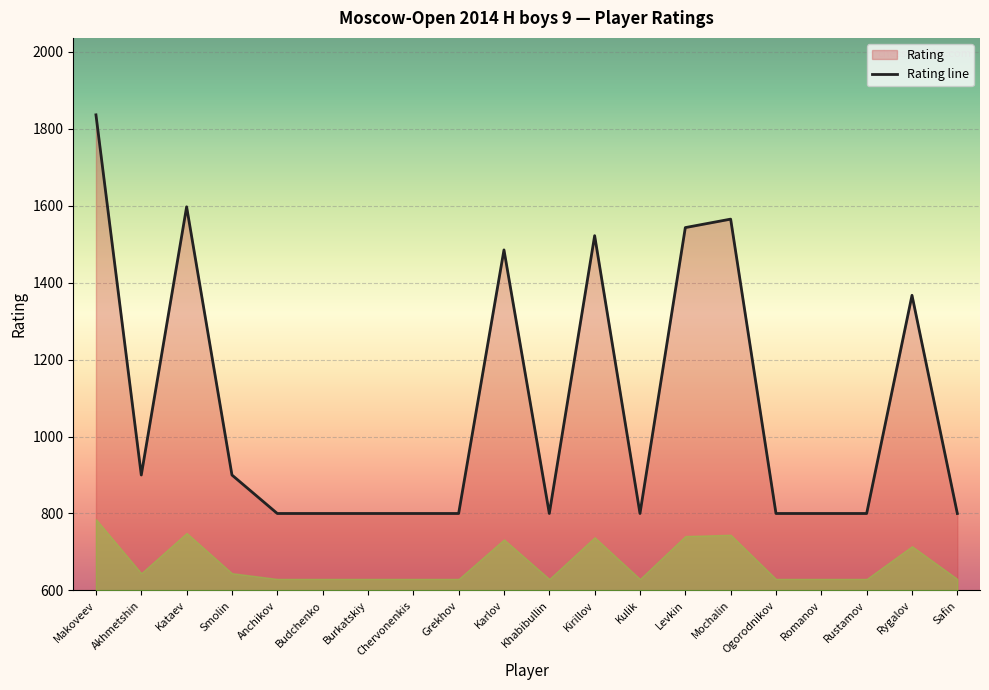

Reading left to right, extract all data points from this chart.

Makoveev=1836	Akhmetshin=900	Kataev=1597	Smolin=900	Anchikov=800	Budchenko=800	Burkatskiy=800	Chervonenkis=800	Grekhov=800	Karlov=1485	Khabibullin=800	Kirillov=1522	Kulik=800	Levkin=1543	Mochalin=1565	Ogorodnikov=800	Romanov=800	Rustamov=800	Rygalov=1367	Safin=800